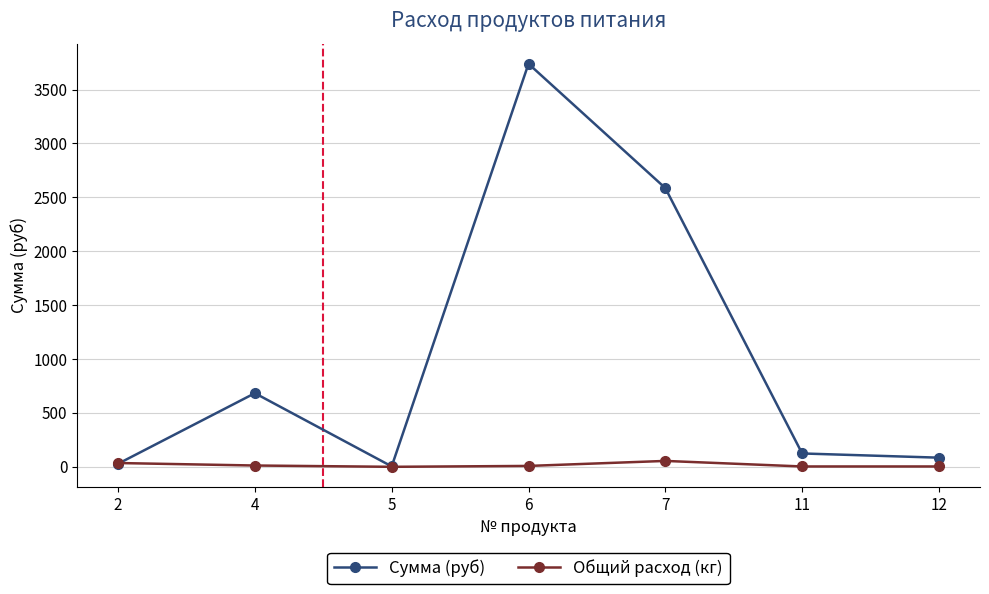

What is the sum of the Общий расход (кг) values at 7 and 4?

67.5